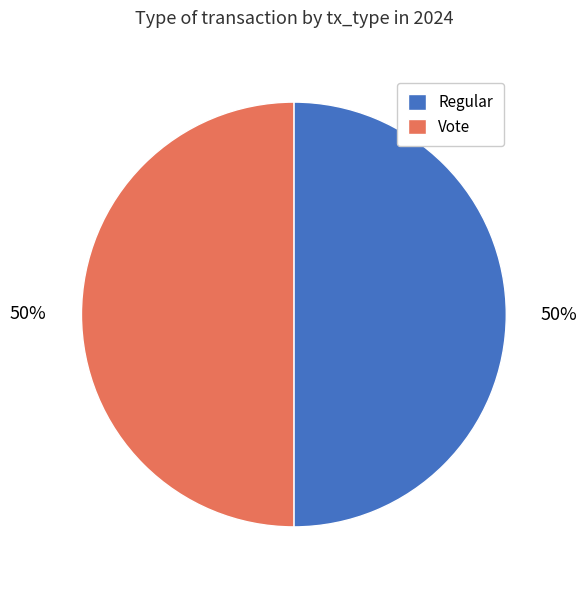

To the nearest percent, what is the combined percentage of Regular and Vote?

100%